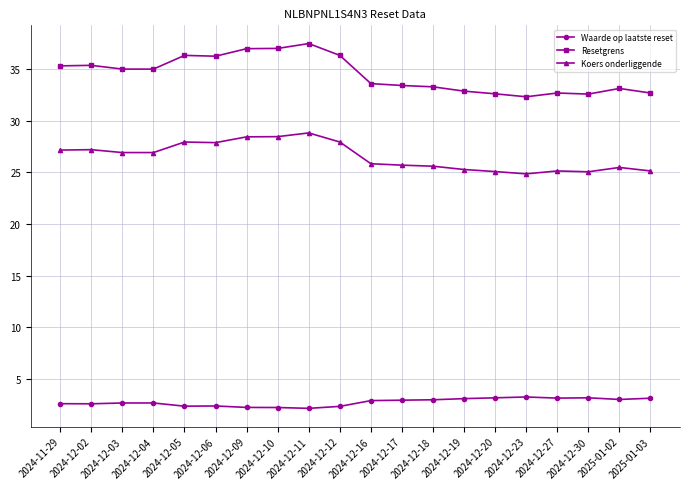

Is it true that Waarde op laatste reset equals 2.7 at 2024-12-03?

True